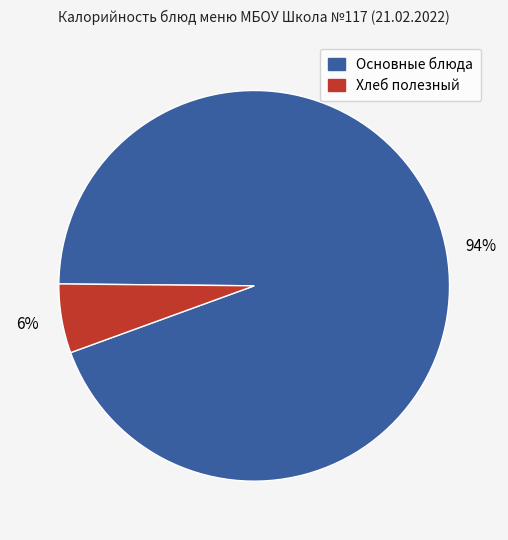

To the nearest percent, what is the average slice percentage?

50%